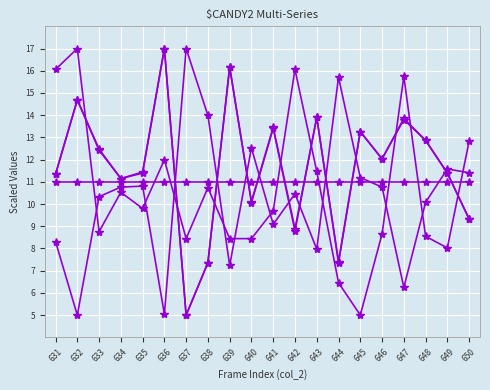

Is it true that col_515 equals 6.5 at 649?

False